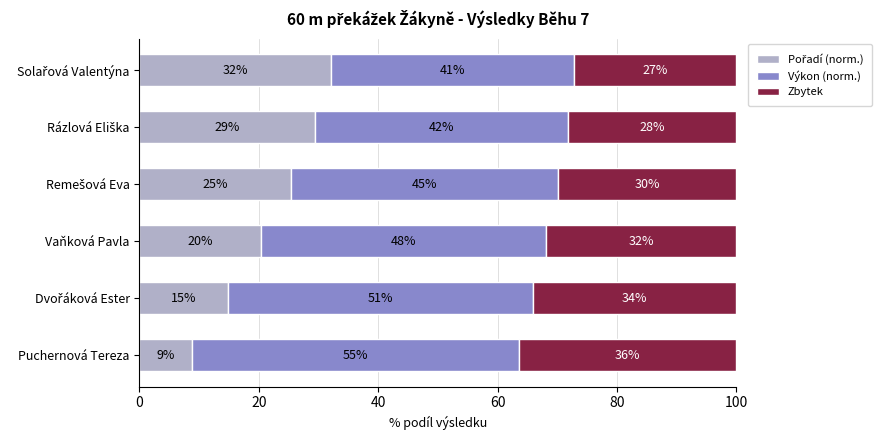

Which series has the widest spread of values?

Pořadí (norm.)